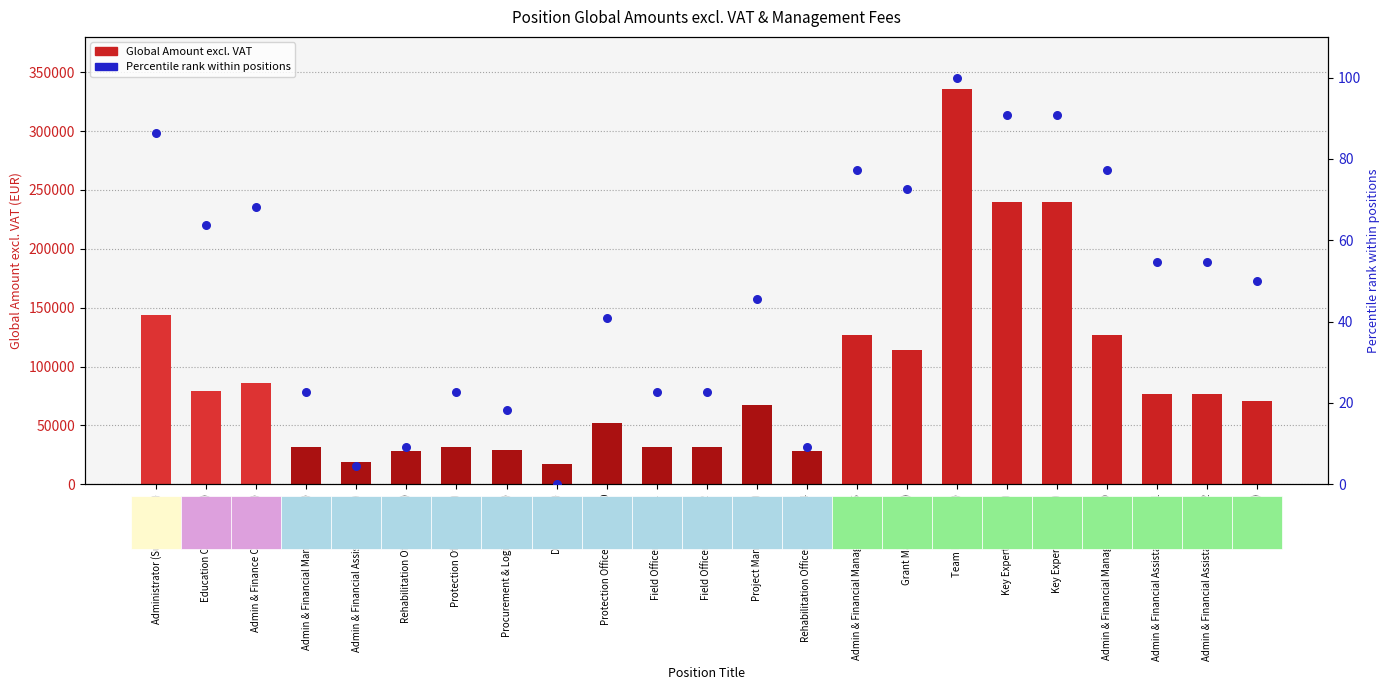

Which series has the largest total across all categories?

Global Amount excl. VAT